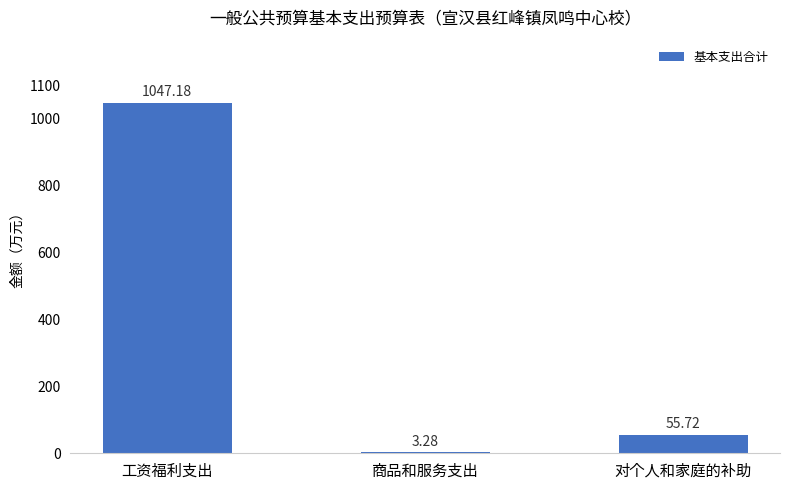

What is the change in value from 商品和服务支出 to 对个人和家庭的补助?

+52.4